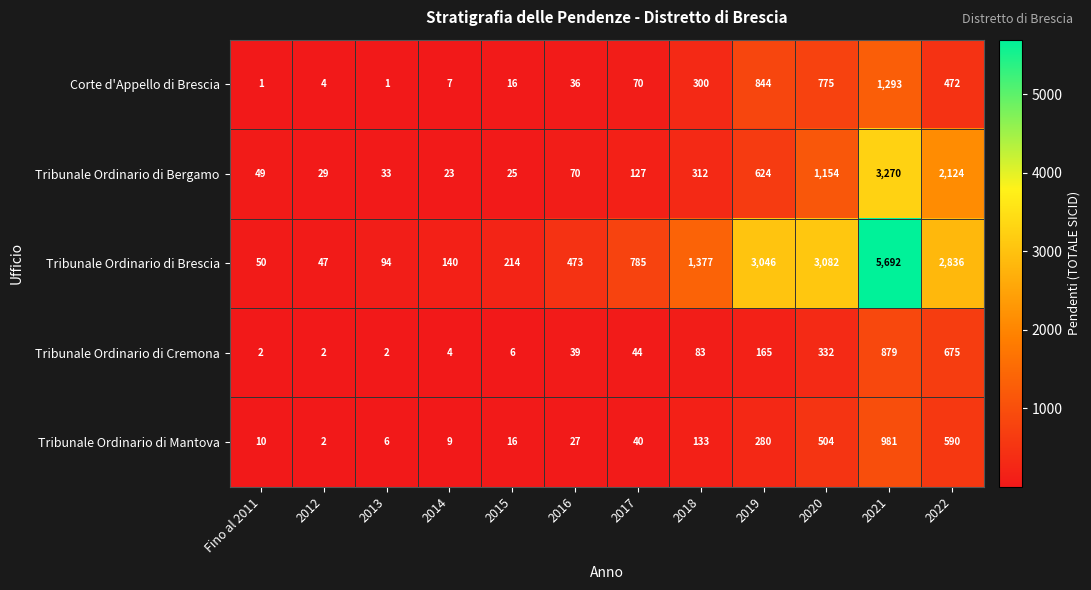

What is the difference between the highest and lowest values at 2022?

2364